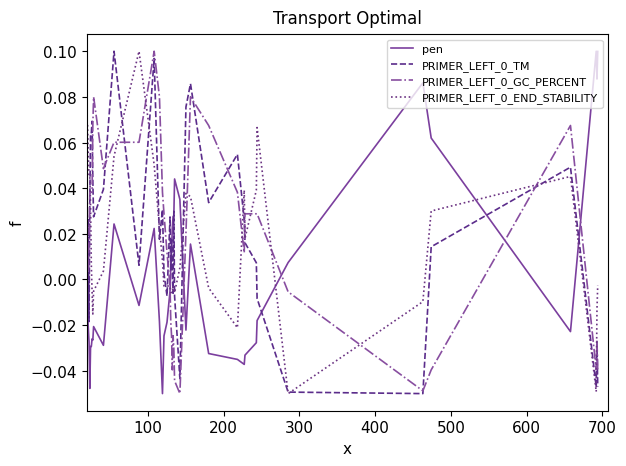

At how many categories does at least one series exceed 0?

40